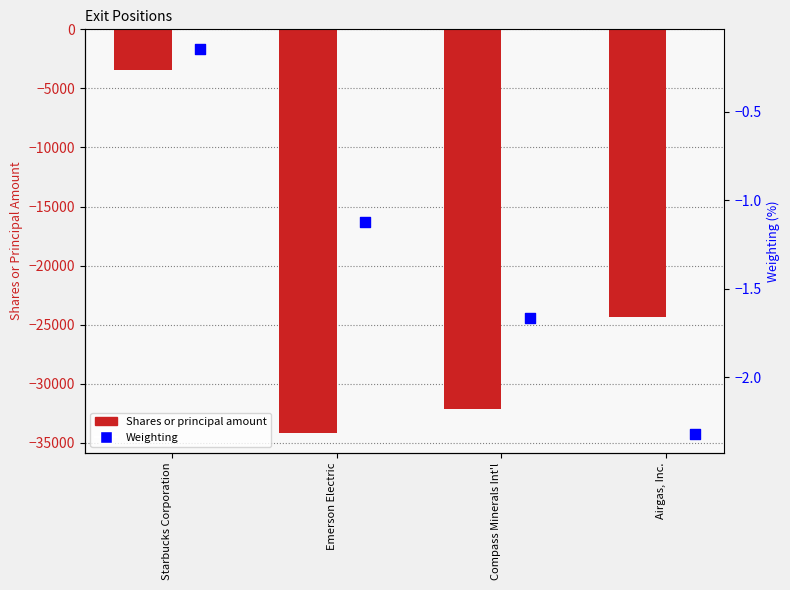

What is the total value across all series at Compass Minerals Int'l?

-32120.7